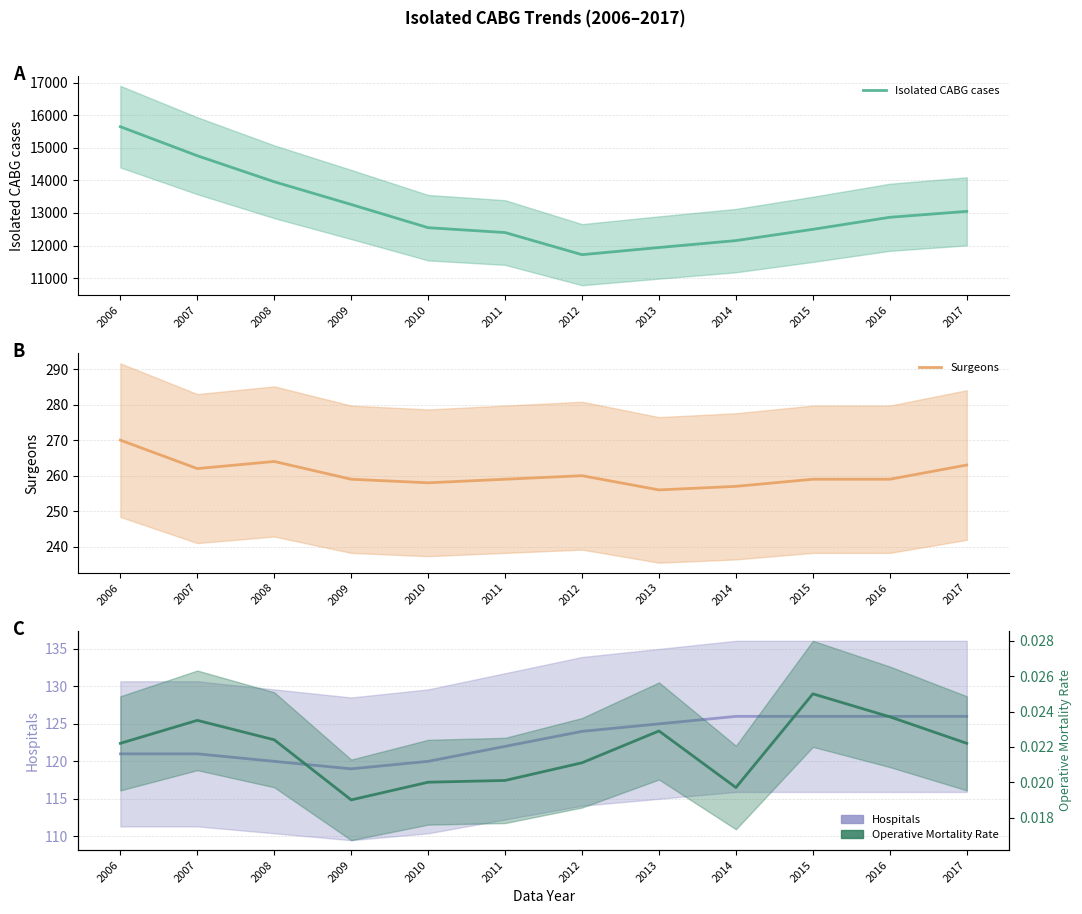

True or false: Operative Mortality Rate and Surgeons intersect in this chart.

False